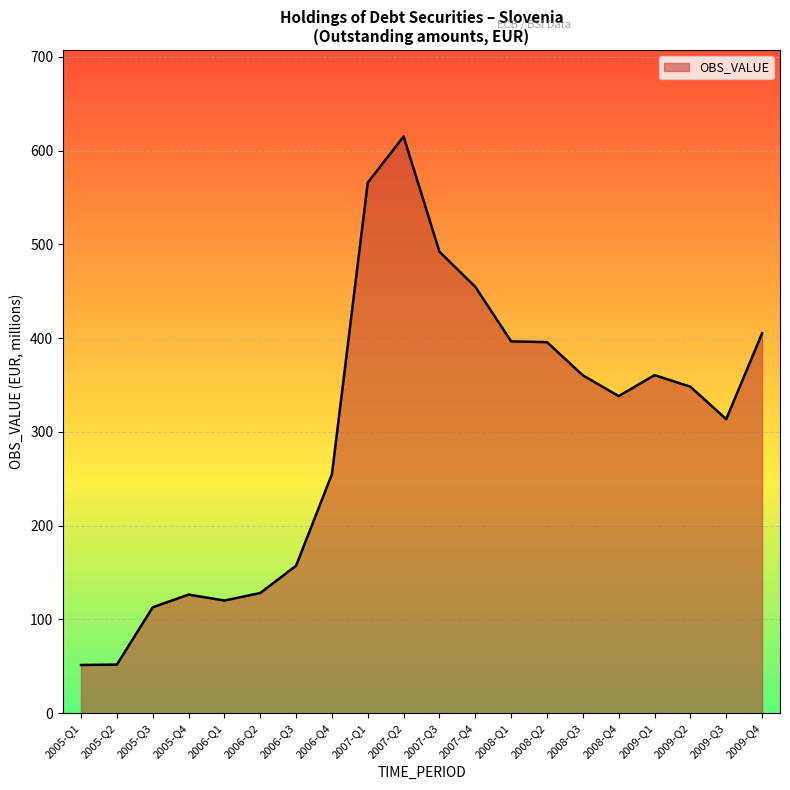

Which label corresponds to the largest value in the chart?

2007-Q2